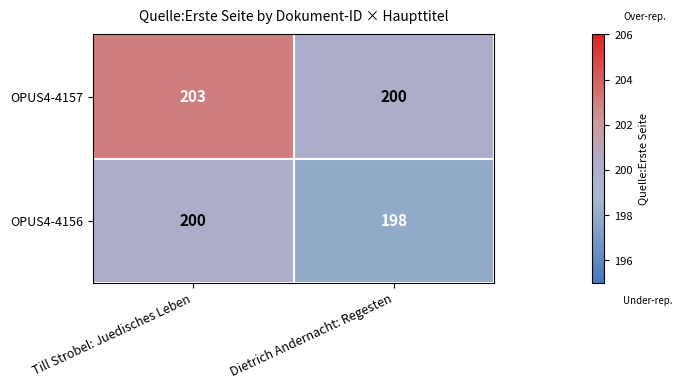

What is the total value across all series at Till Strobel: Juedisches Leben?

403